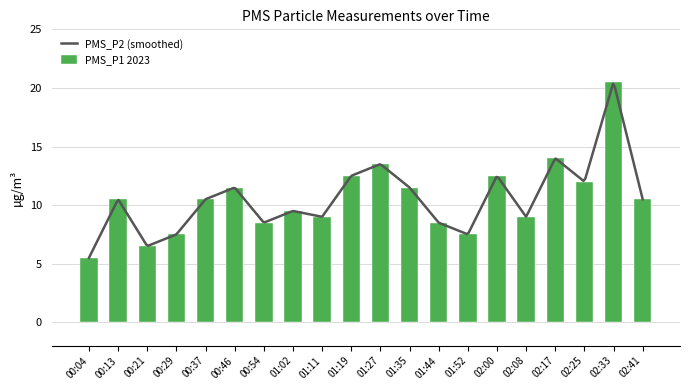

What value does the data have at 00:29?

7.5